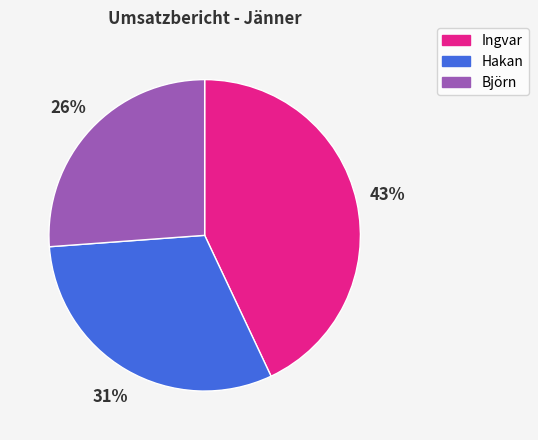

Does Björn represent more than half of the total?

No